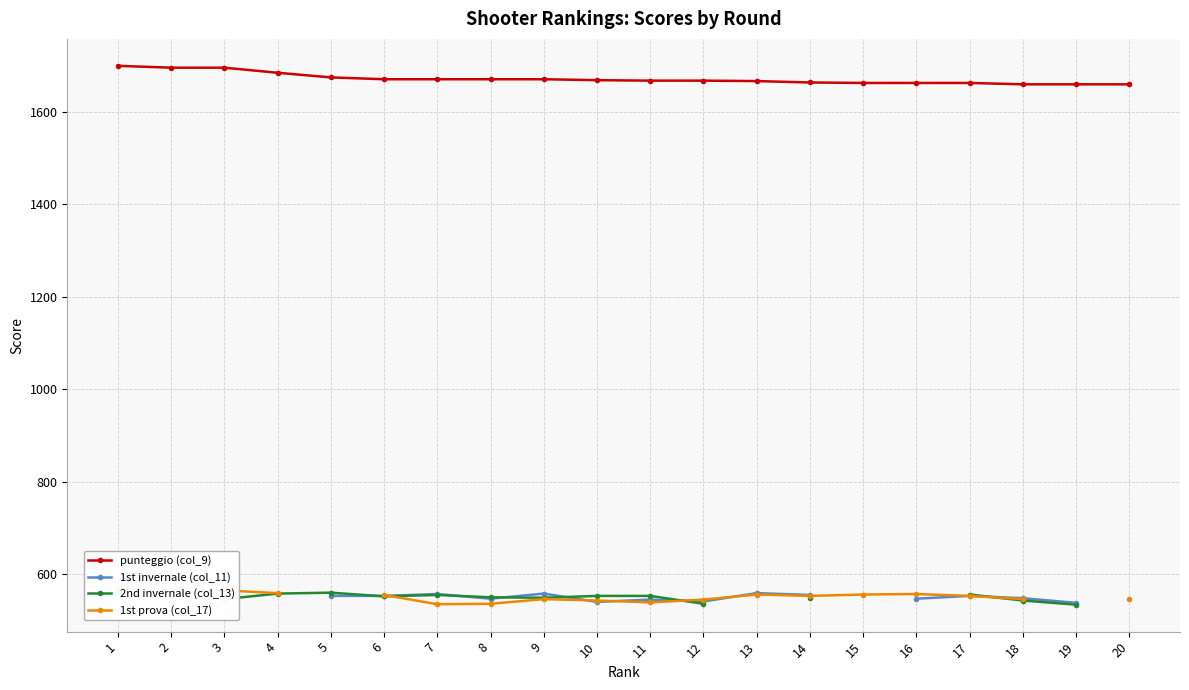

Does the chart display data point markers on the line(s)?

Yes